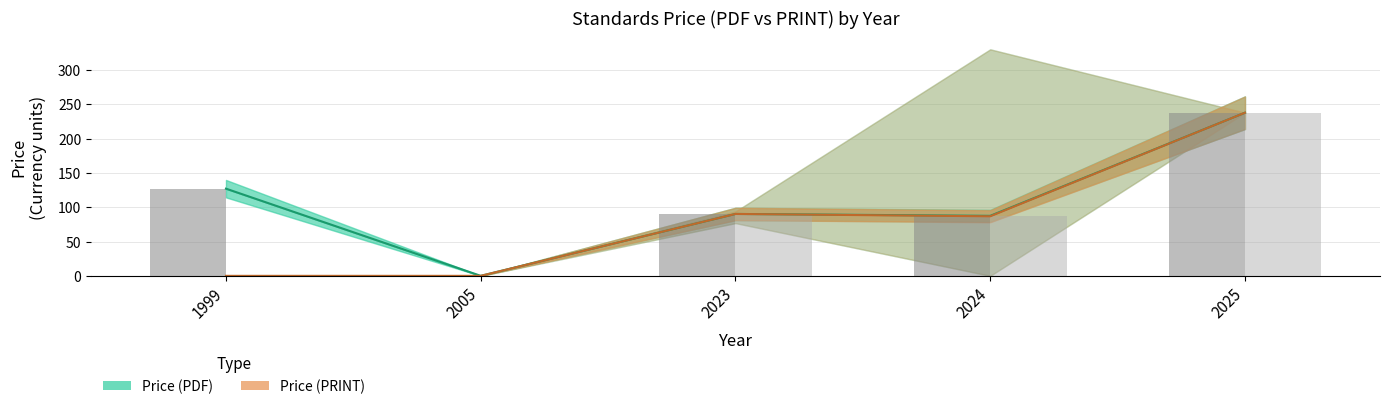

At how many categories does at least one series exceed 235?

1